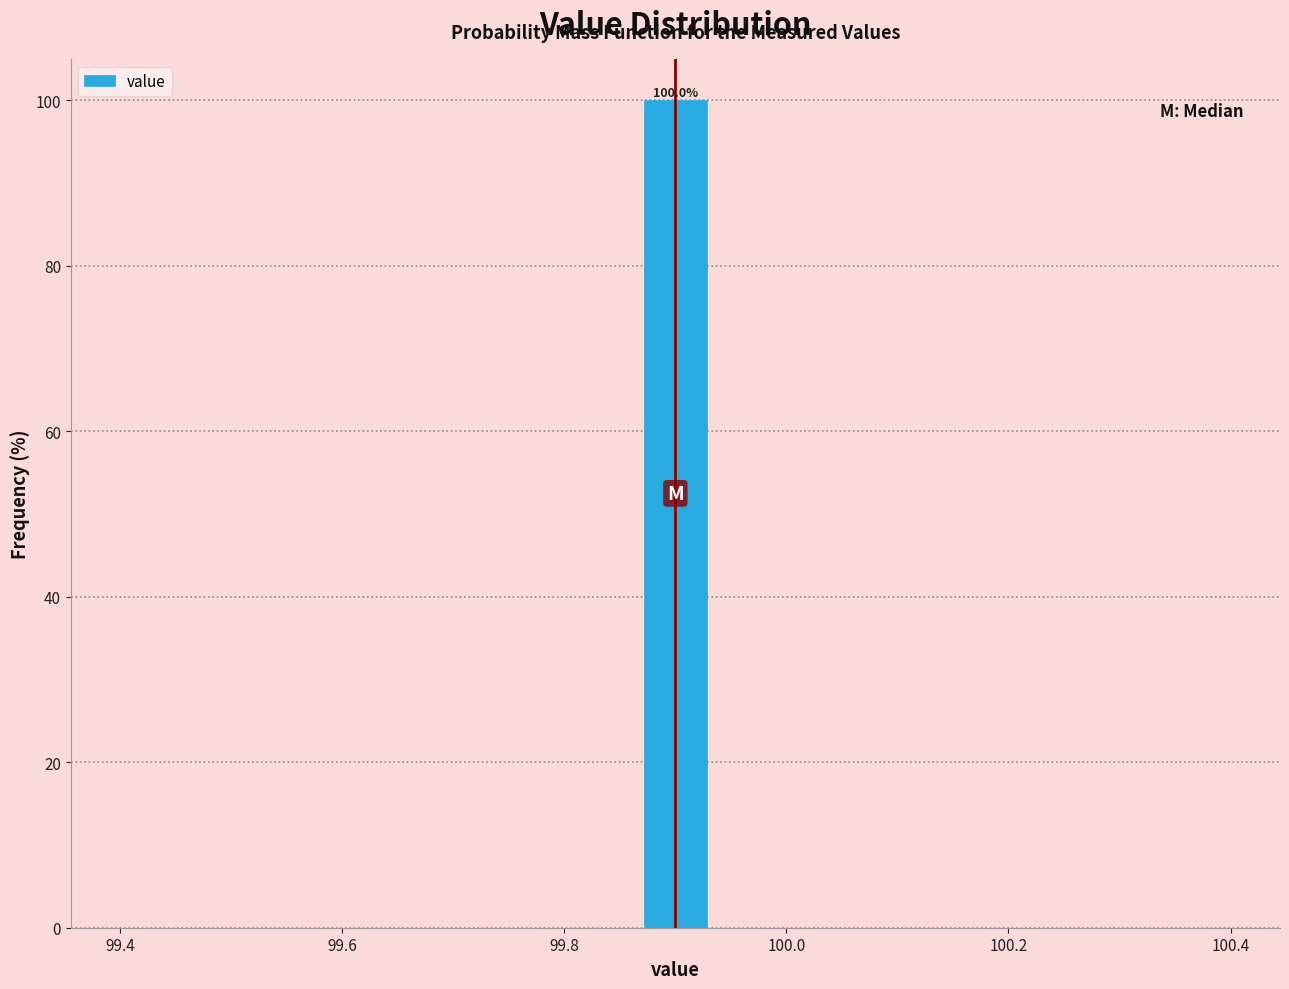

Around what value on the x-axis is the tallest bar? Give the approximate position of its centre, as read against the axis.

99.90